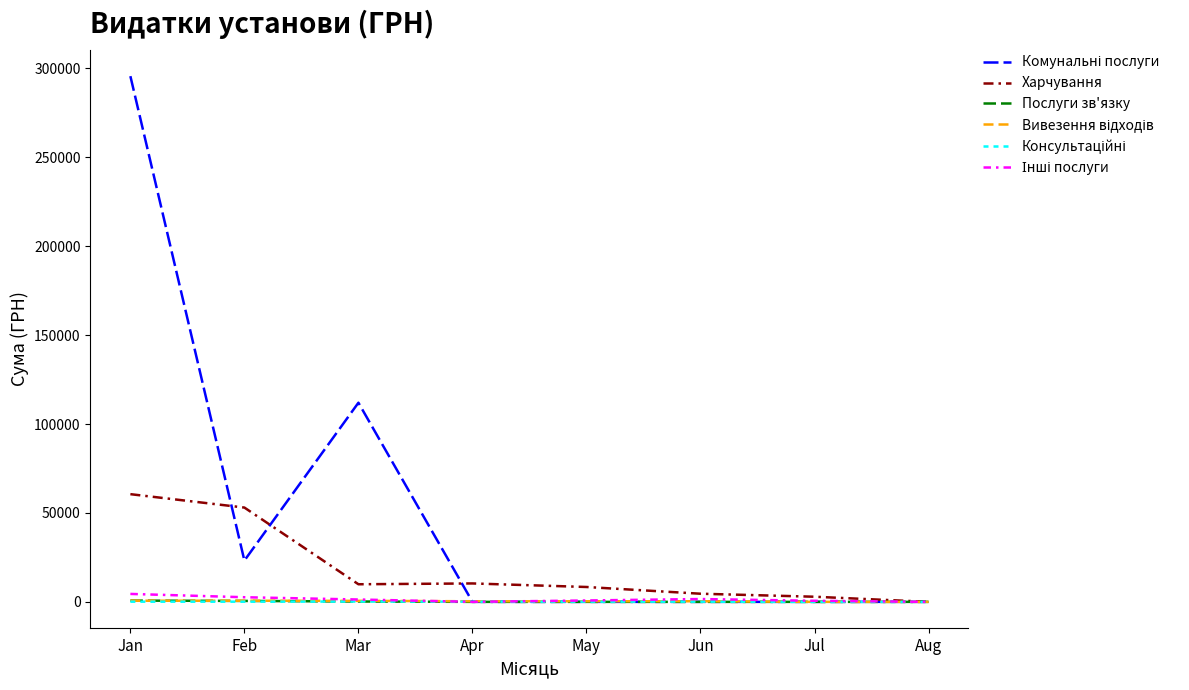

At which category is the sum across all series the highest?

Jan